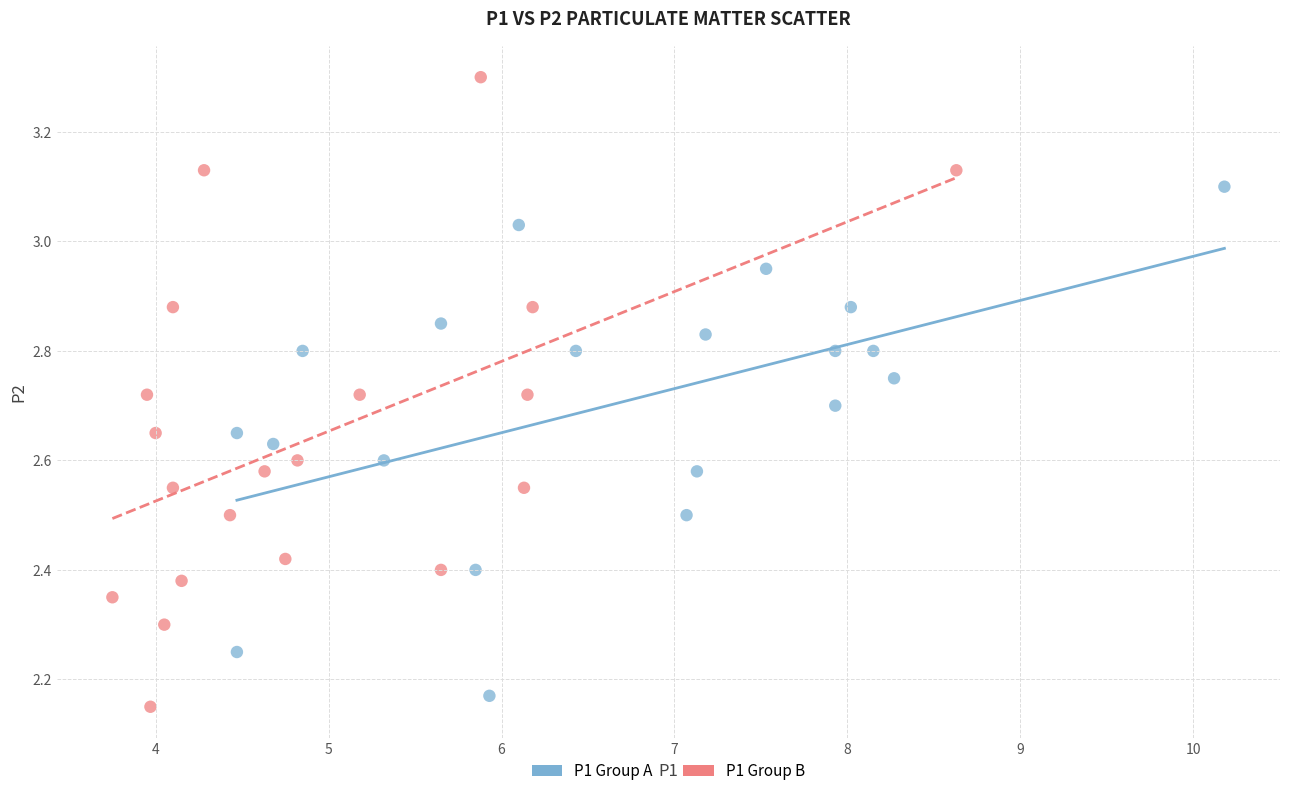

Which series reaches the maximum Y coordinate?

P1 Group B